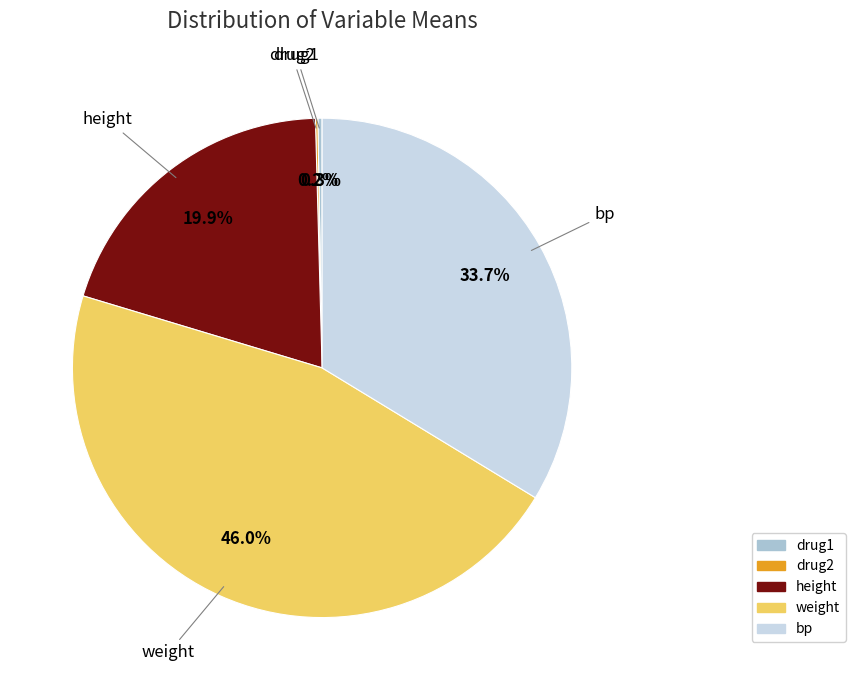

Does height represent more than half of the total?

No